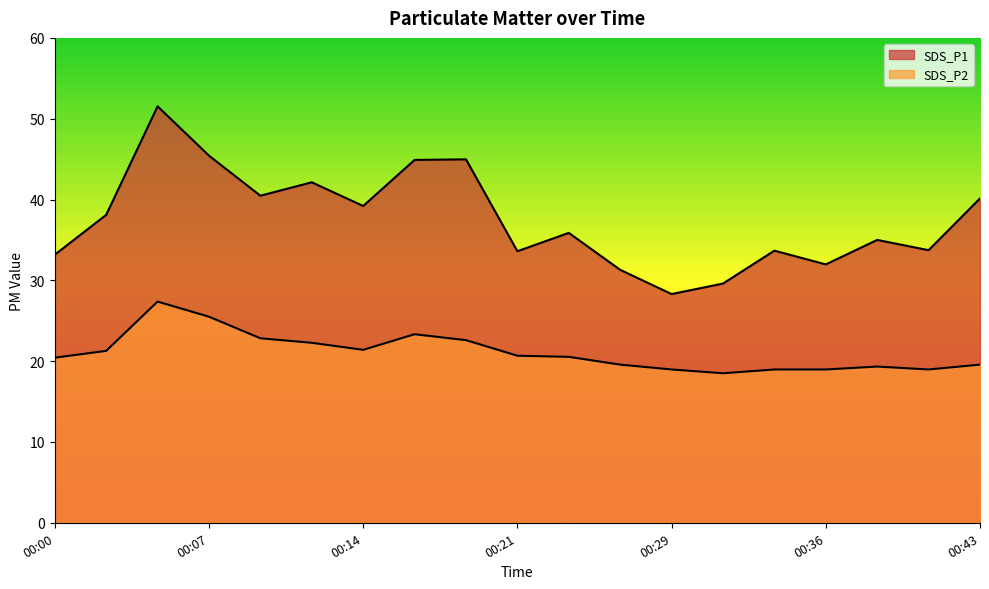

True or false: SDS_P2 and SDS_P1 cross at least once.

False